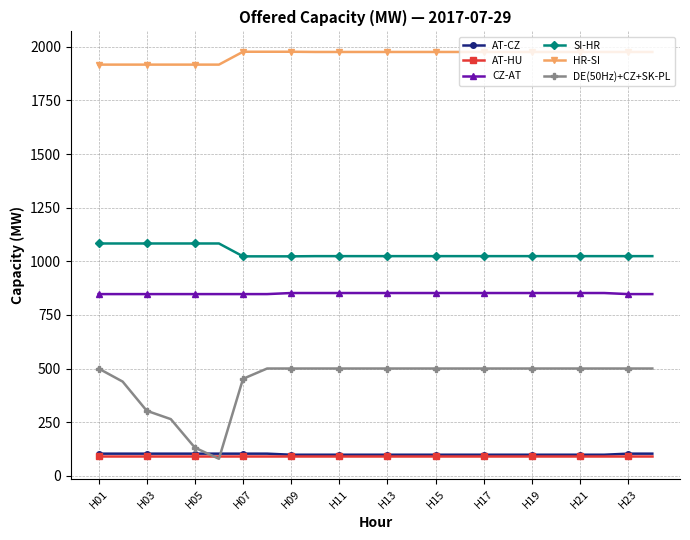

What is the value of the AT-CZ point at the 18th from the left?

98